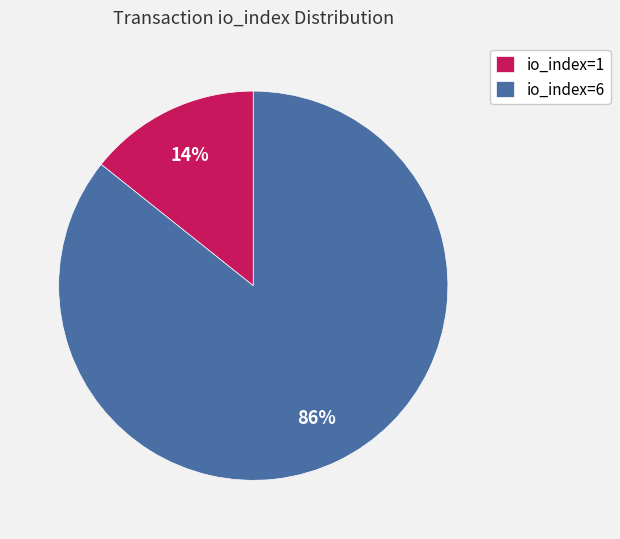

To the nearest percent, what is the combined percentage of io_index=6 and io_index=1?

100%